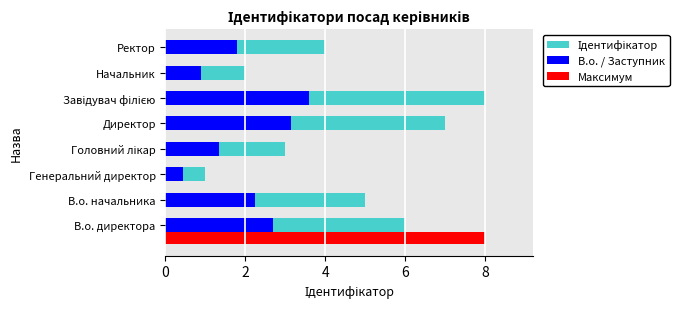

Is the value of Ідентифікатор at В.о. директора greater than the value of В.о. / Заступник at В.о. директора?

Yes